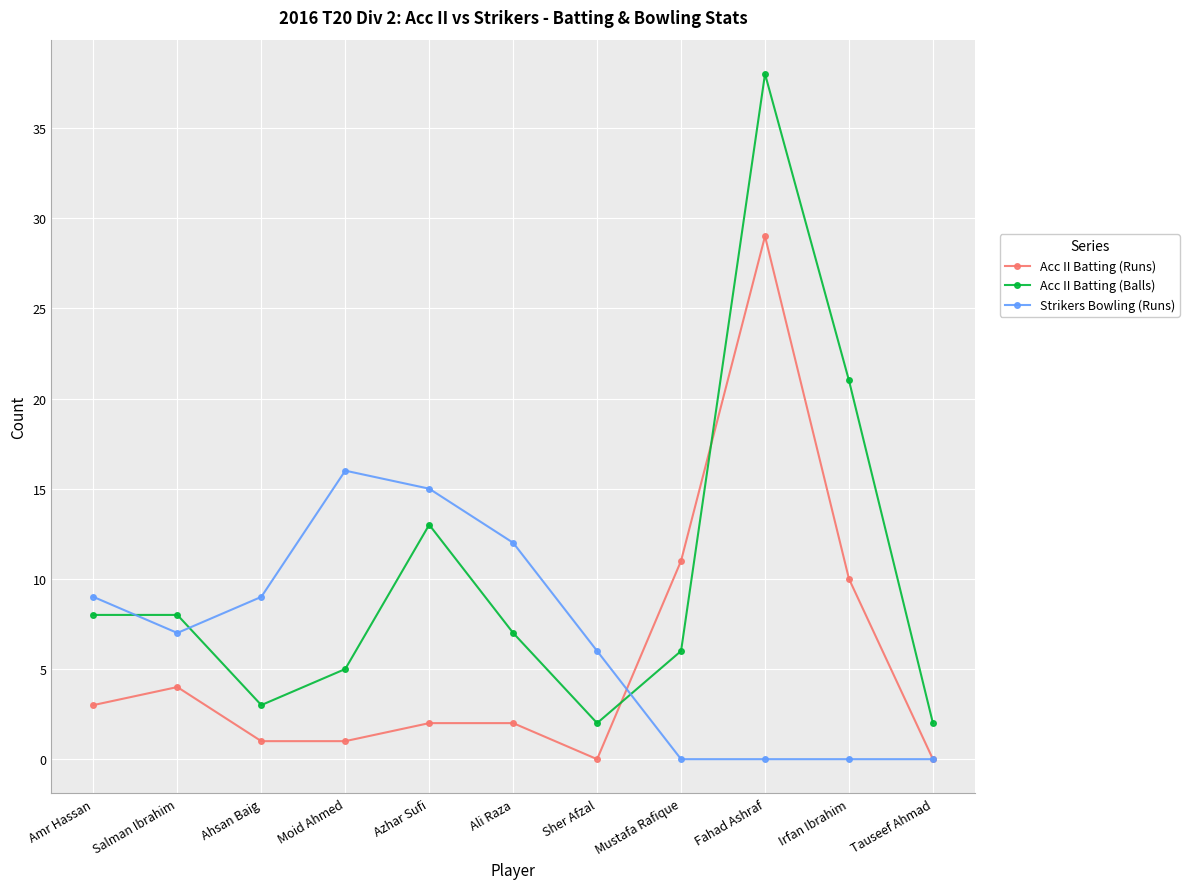

At which label is Acc II Batting (Runs) closest to 14?

Mustafa Rafique